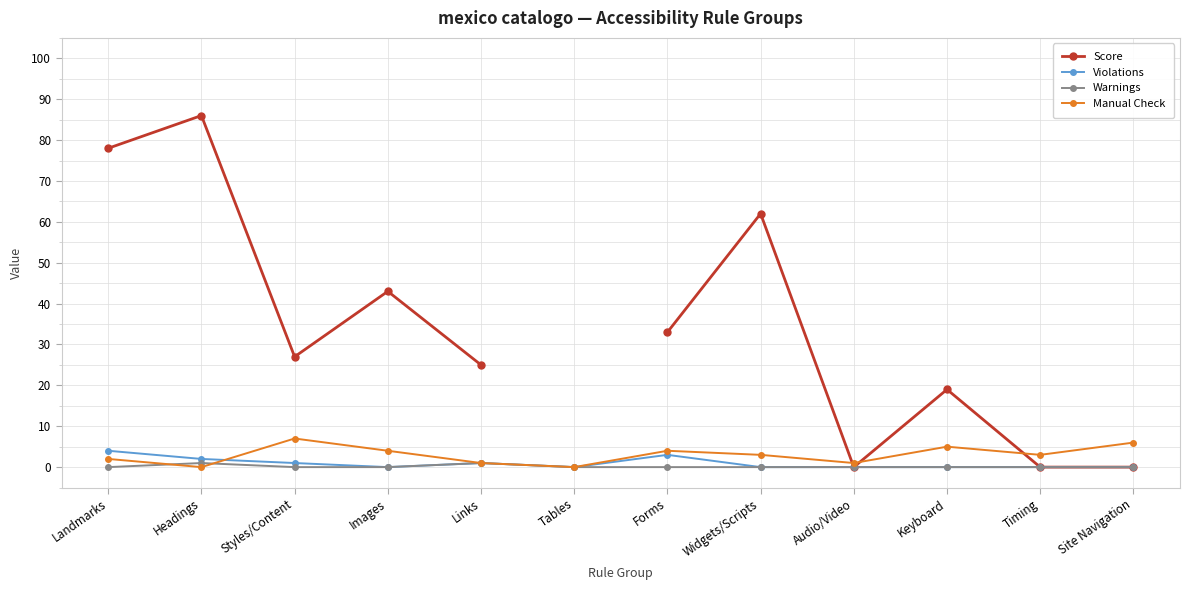

Is it true that Warnings equals -0.5 at Widgets/Scripts?

False